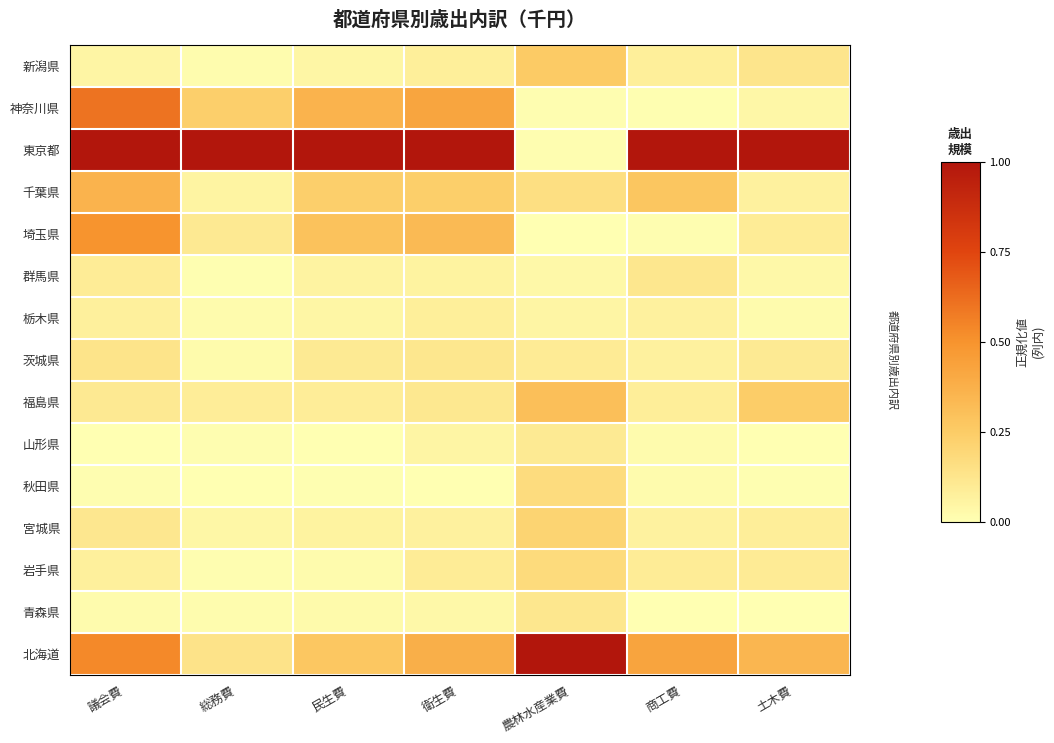

How many distinct data groups are displayed?

15